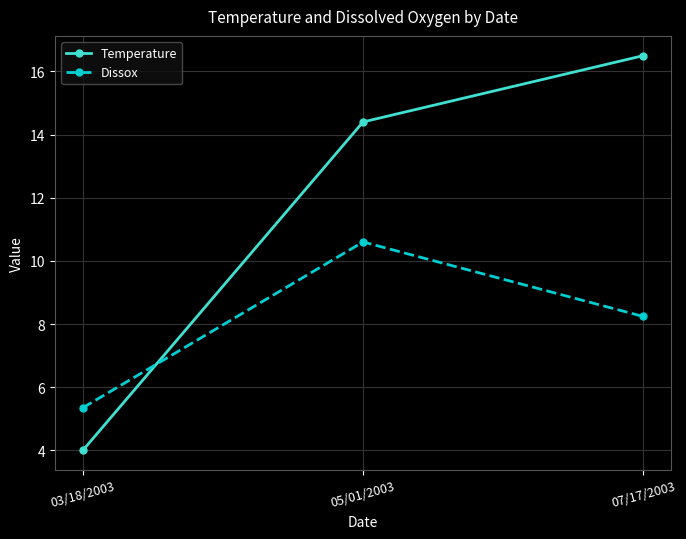

At 07/17/2003, list the series in order from largest to smallest.

Temperature, Dissox